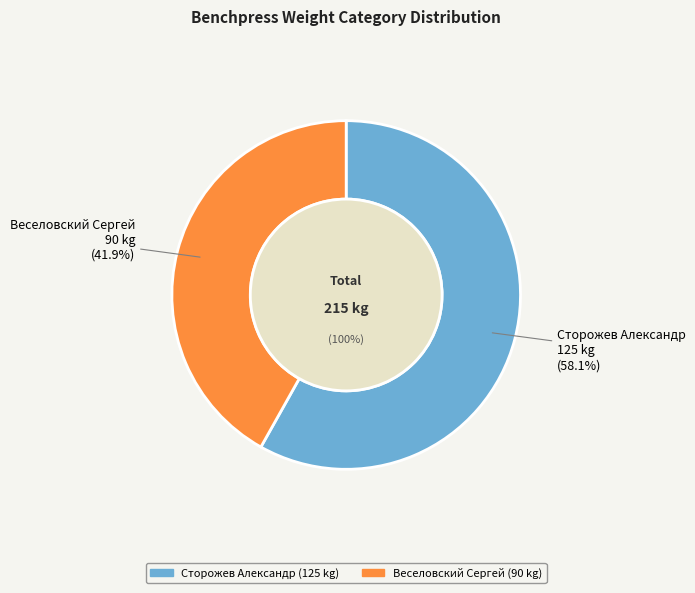

What percentage is NOT represented by Веселовский Сергей?

58.1%